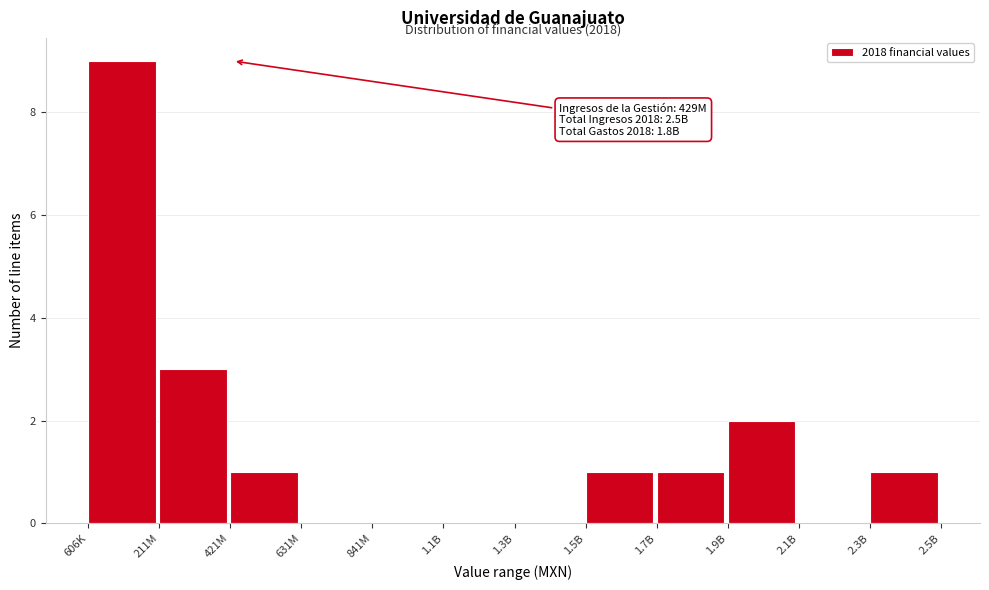

Reading left to right, transcribe all the data shown in this chart.

606K=9	211M=3	421M=1	631M=0	841M=0	1.1B=0	1.3B=0	1.5B=1	1.7B=1	1.9B=2	2.1B=0	2.3B=1